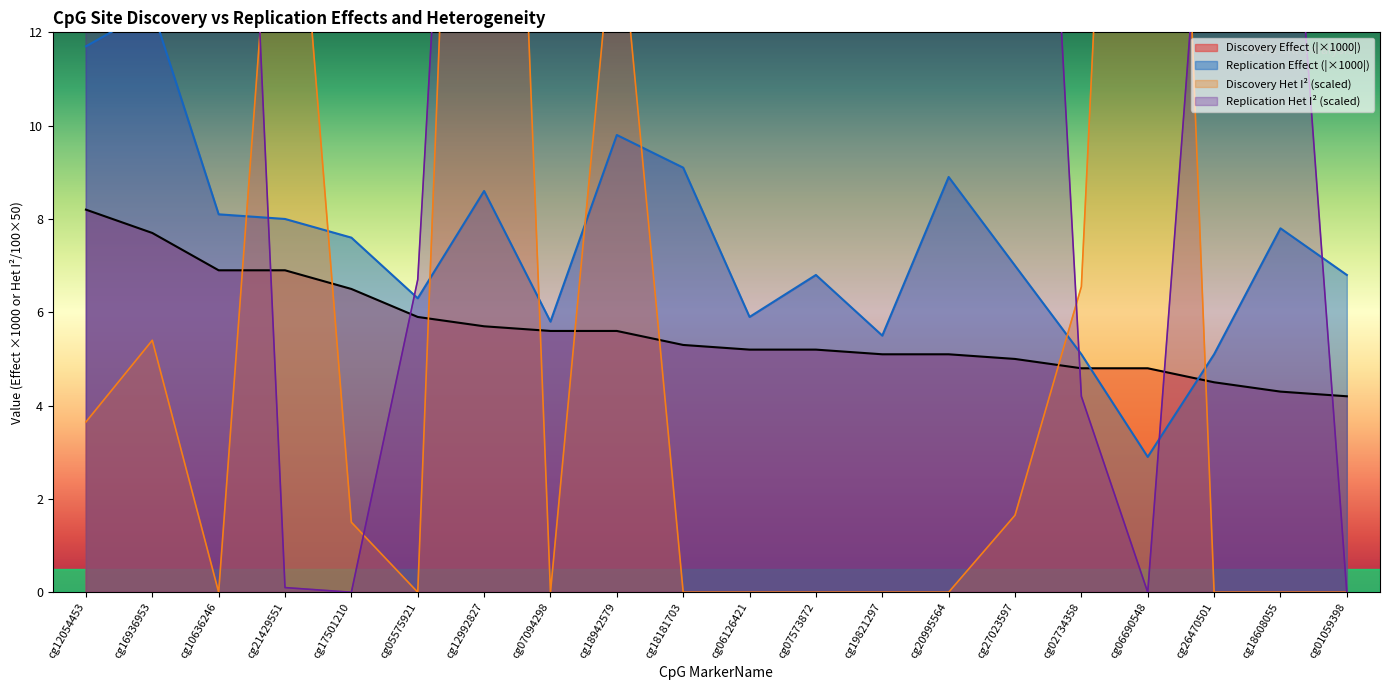

At which label is Replication Effect closest to 7?

cg27023597